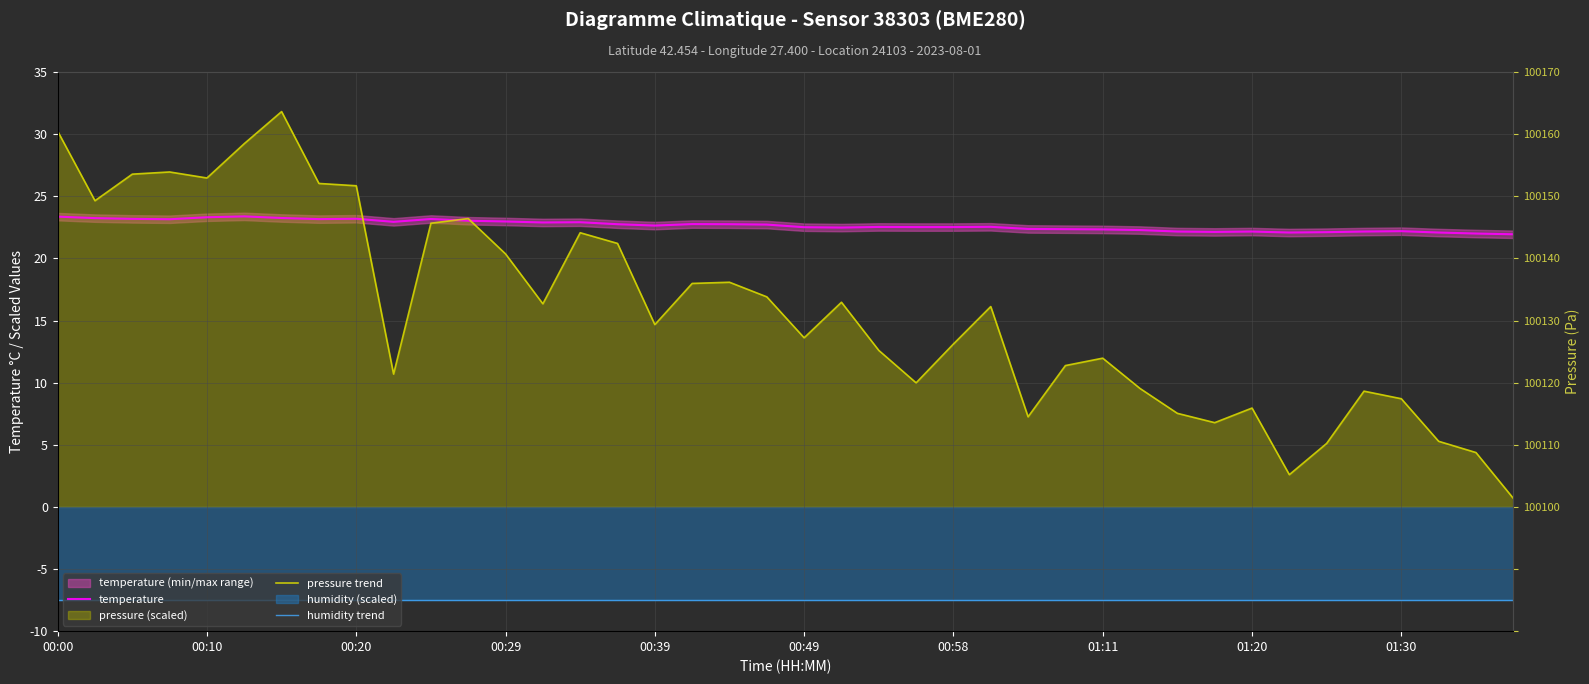

What position from the right is 01:11?

12